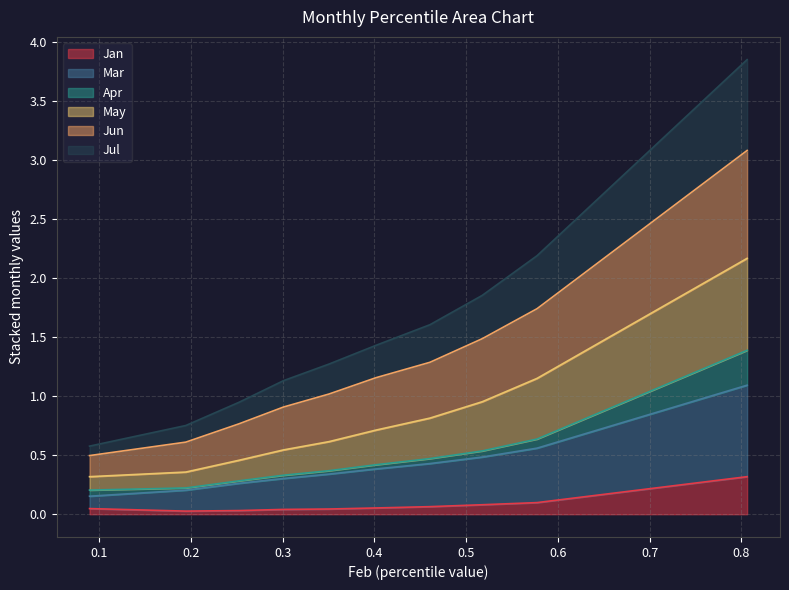

What is the value of the Jun point at the 6th from the left?

0.4